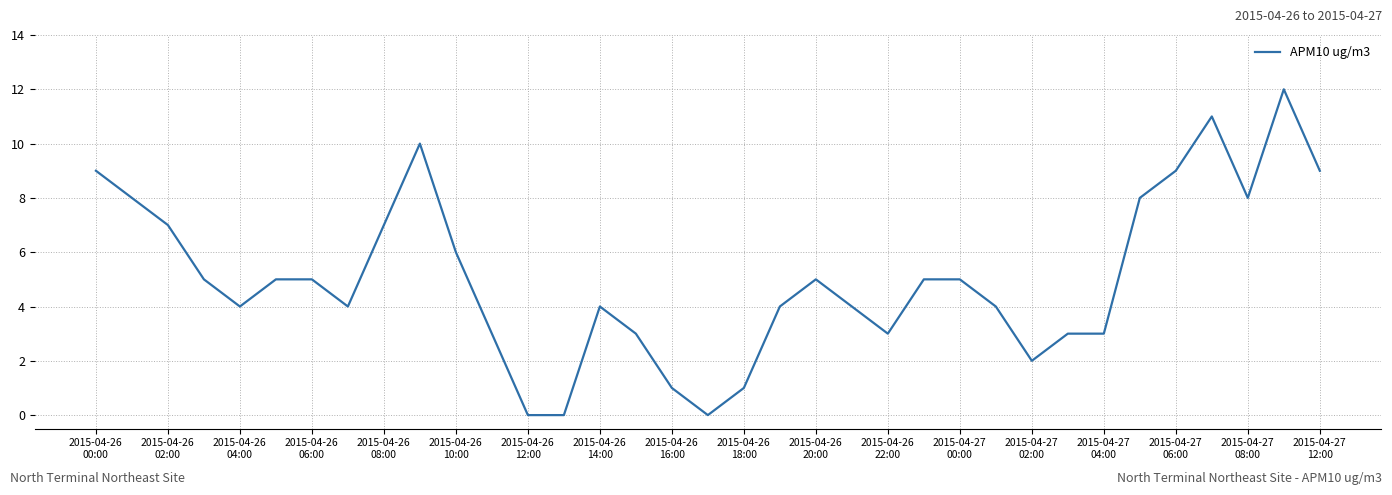

What is the difference between the maximum and minimum values?

12